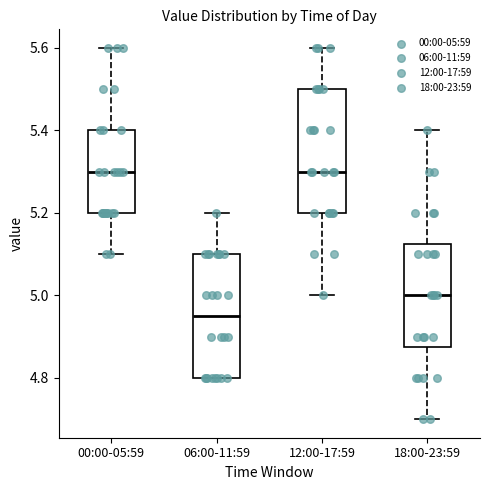

Where is the lower edge of the box for 06:00-11:59 on the y-axis? The values are not printed on the chart, so give them approximately, as read against the axis.

4.80